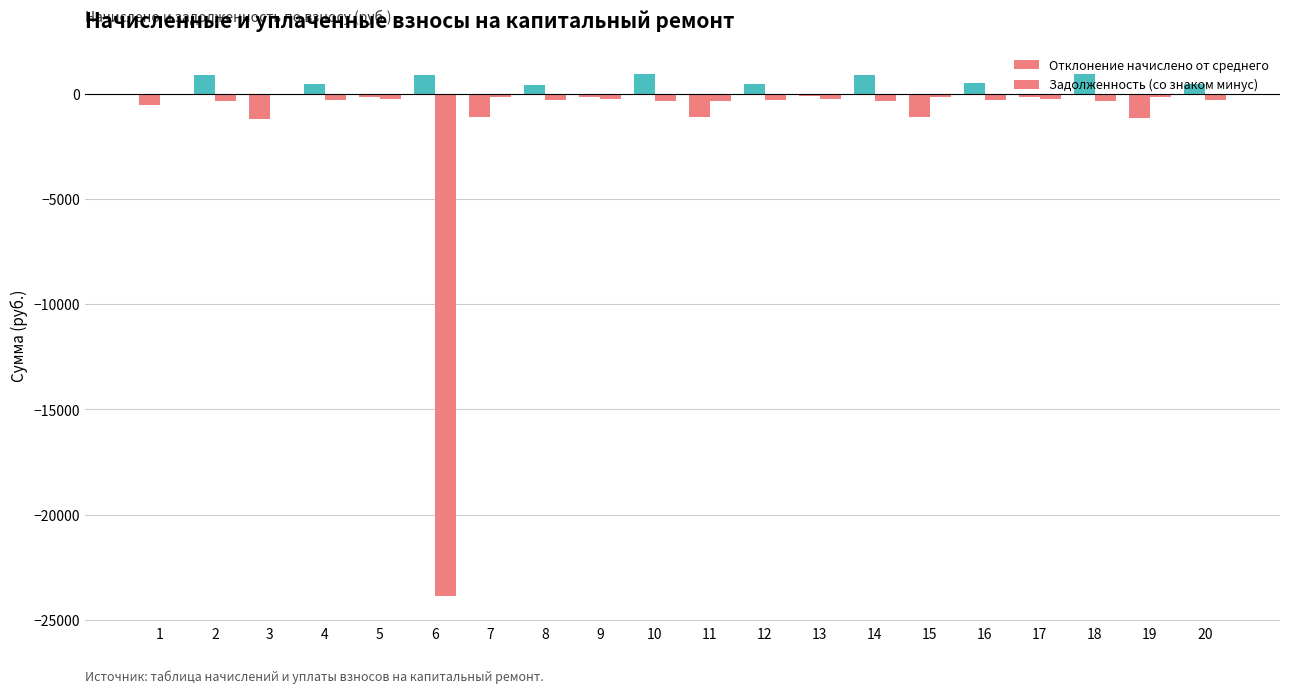

Are the bars horizontal?

No